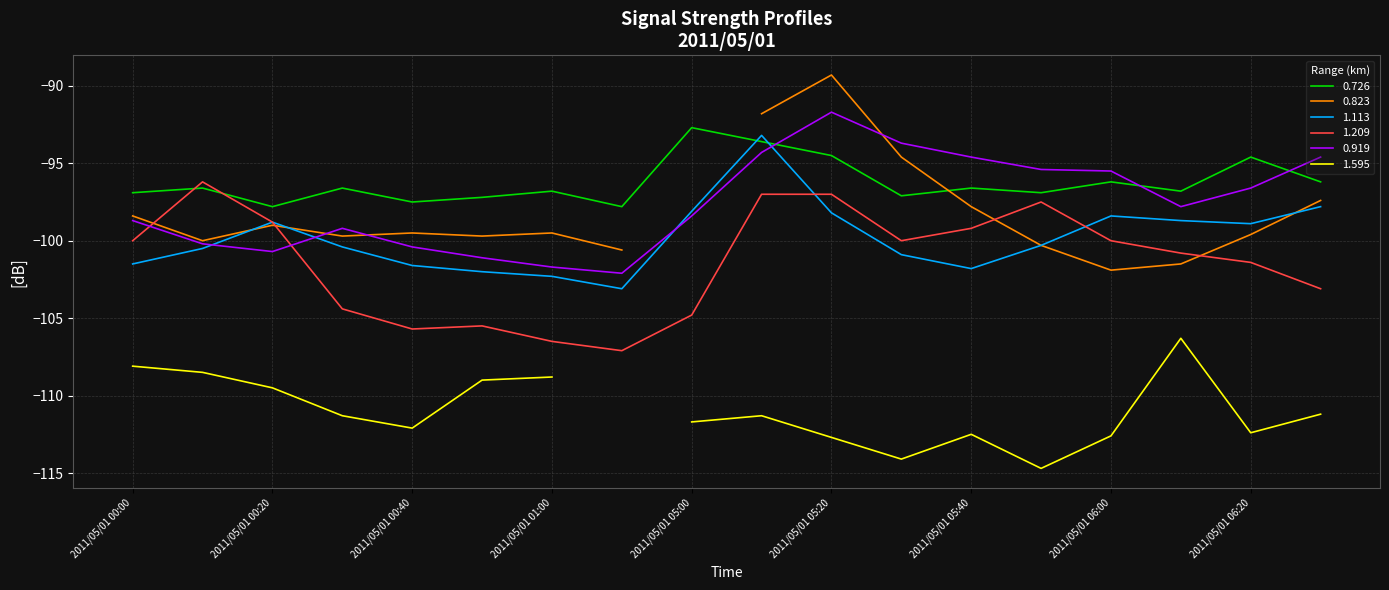

What is the difference between the maximum and second lowest values in the 0.726 series?

5.1